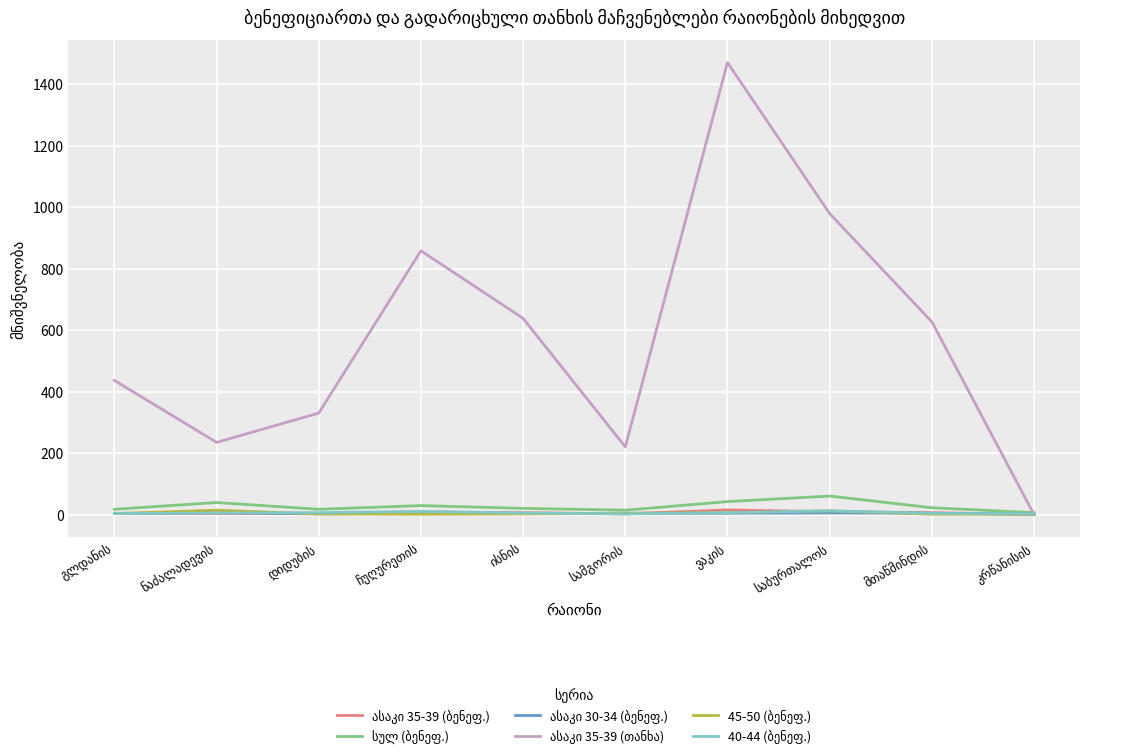

What is the greatest value displayed?

1470.3